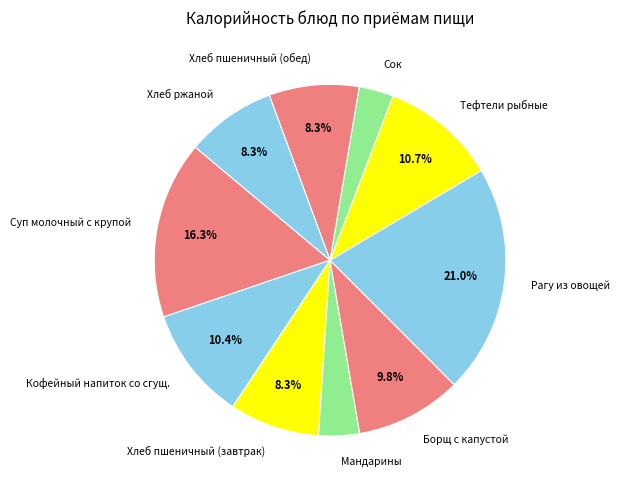

How many slices are in this pie chart?

10